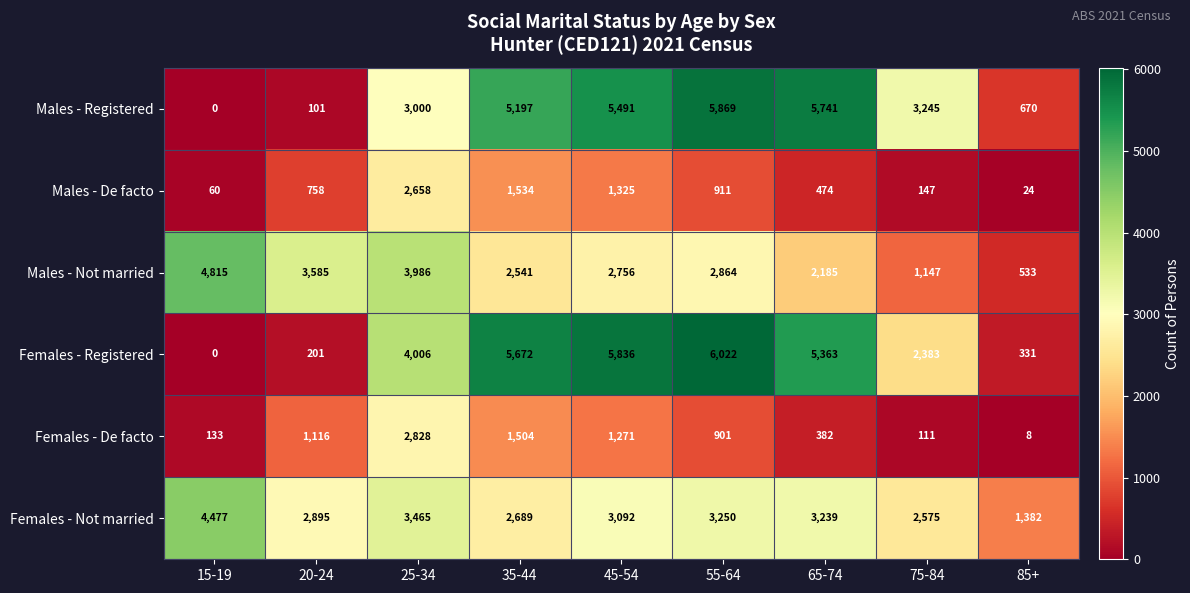

What is the difference between the highest and lowest values at 45-54?

4565